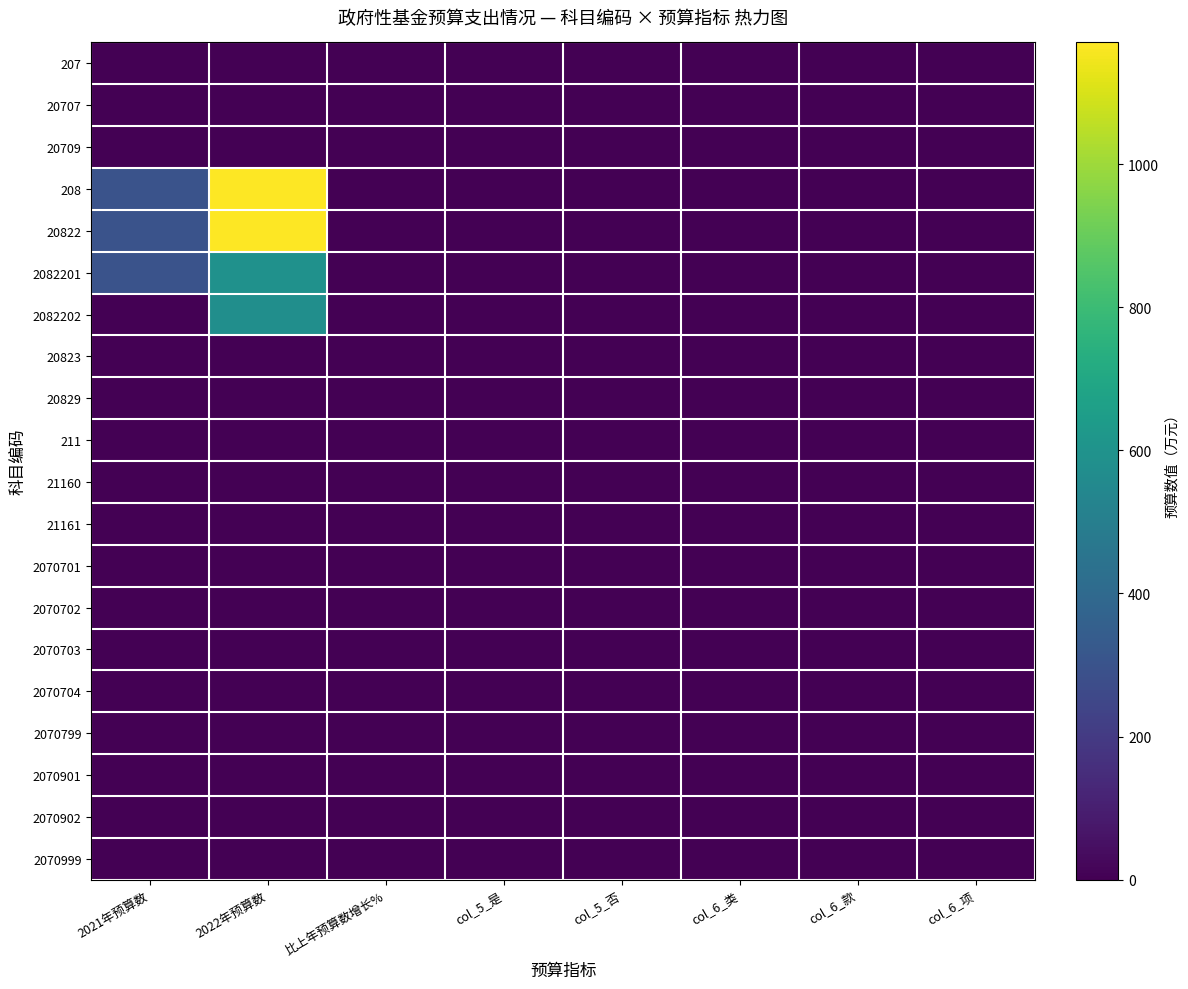

Reading right to left, extract all data points from this chart.

207: col_6_项=0.0	col_6_款=0.0	col_6_类=1.0	col_5_否=0.0	col_5_是=1.0	比上年预算数增长%=0.0	2022年预算数=0.0	2021年预算数=0.0
20707: col_6_项=0.0	col_6_款=1.0	col_6_类=0.0	col_5_否=1.0	col_5_是=0.0	比上年预算数增长%=0.0	2022年预算数=0.0	2021年预算数=0.0
20709: col_6_项=0.0	col_6_款=1.0	col_6_类=0.0	col_5_否=1.0	col_5_是=0.0	比上年预算数增长%=0.0	2022年预算数=0.0	2021年预算数=0.0
208: col_6_项=0.0	col_6_款=0.0	col_6_类=1.0	col_5_否=0.0	col_5_是=1.0	比上年预算数增长%=2.9	2022年预算数=1170.0	2021年预算数=300.0
20822: col_6_项=0.0	col_6_款=1.0	col_6_类=0.0	col_5_否=0.0	col_5_是=1.0	比上年预算数增长%=2.9	2022年预算数=1170.0	2021年预算数=300.0
2082201: col_6_项=1.0	col_6_款=0.0	col_6_类=0.0	col_5_否=0.0	col_5_是=1.0	比上年预算数增长%=1.0	2022年预算数=590.0	2021年预算数=300.0
2082202: col_6_项=1.0	col_6_款=0.0	col_6_类=0.0	col_5_否=0.0	col_5_是=1.0	比上年预算数增长%=0.0	2022年预算数=580.0	2021年预算数=0.0
20823: col_6_项=0.0	col_6_款=1.0	col_6_类=0.0	col_5_否=1.0	col_5_是=0.0	比上年预算数增长%=0.0	2022年预算数=0.0	2021年预算数=0.0
20829: col_6_项=0.0	col_6_款=1.0	col_6_类=0.0	col_5_否=1.0	col_5_是=0.0	比上年预算数增长%=0.0	2022年预算数=0.0	2021年预算数=0.0
211: col_6_项=0.0	col_6_款=0.0	col_6_类=1.0	col_5_否=0.0	col_5_是=1.0	比上年预算数增长%=0.0	2022年预算数=0.0	2021年预算数=0.0
21160: col_6_项=0.0	col_6_款=1.0	col_6_类=0.0	col_5_否=1.0	col_5_是=0.0	比上年预算数增长%=0.0	2022年预算数=0.0	2021年预算数=0.0
21161: col_6_项=0.0	col_6_款=1.0	col_6_类=0.0	col_5_否=1.0	col_5_是=0.0	比上年预算数增长%=0.0	2022年预算数=0.0	2021年预算数=0.0
2070701: col_6_项=1.0	col_6_款=0.0	col_6_类=0.0	col_5_否=1.0	col_5_是=0.0	比上年预算数增长%=0.0	2022年预算数=0.0	2021年预算数=0.0
2070702: col_6_项=1.0	col_6_款=0.0	col_6_类=0.0	col_5_否=1.0	col_5_是=0.0	比上年预算数增长%=0.0	2022年预算数=0.0	2021年预算数=0.0
2070703: col_6_项=1.0	col_6_款=0.0	col_6_类=0.0	col_5_否=1.0	col_5_是=0.0	比上年预算数增长%=0.0	2022年预算数=0.0	2021年预算数=0.0
2070704: col_6_项=1.0	col_6_款=0.0	col_6_类=0.0	col_5_否=1.0	col_5_是=0.0	比上年预算数增长%=0.0	2022年预算数=0.0	2021年预算数=0.0
2070799: col_6_项=1.0	col_6_款=0.0	col_6_类=0.0	col_5_否=1.0	col_5_是=0.0	比上年预算数增长%=0.0	2022年预算数=0.0	2021年预算数=0.0
2070901: col_6_项=1.0	col_6_款=0.0	col_6_类=0.0	col_5_否=1.0	col_5_是=0.0	比上年预算数增长%=0.0	2022年预算数=0.0	2021年预算数=0.0
2070902: col_6_项=1.0	col_6_款=0.0	col_6_类=0.0	col_5_否=1.0	col_5_是=0.0	比上年预算数增长%=0.0	2022年预算数=0.0	2021年预算数=0.0
2070999: col_6_项=1.0	col_6_款=0.0	col_6_类=0.0	col_5_否=1.0	col_5_是=0.0	比上年预算数增长%=0.0	2022年预算数=0.0	2021年预算数=0.0